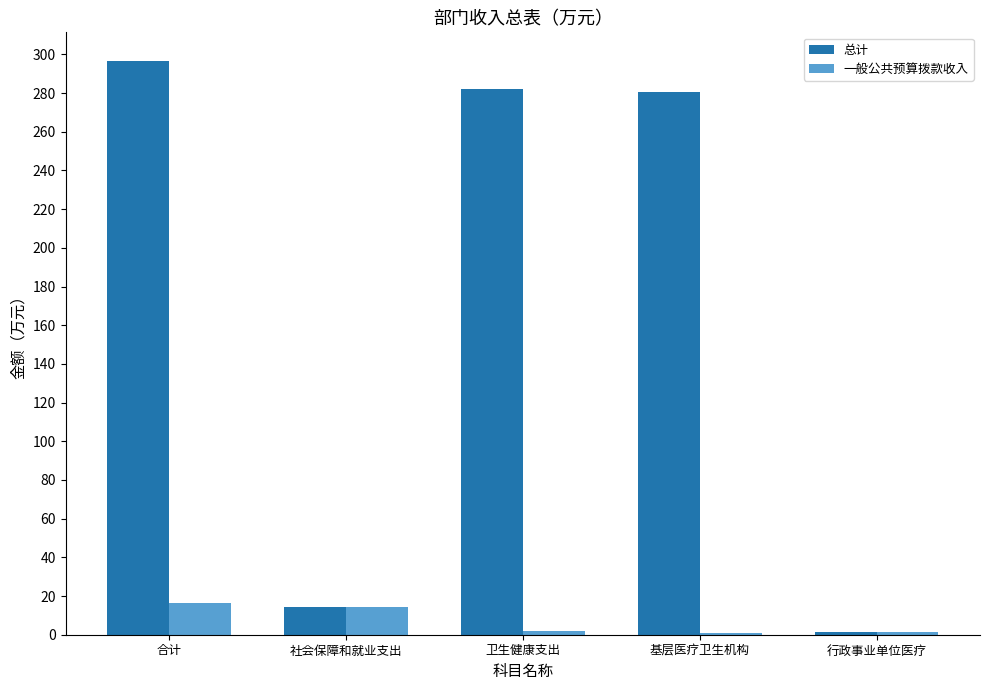

What is the sum of all 总计 values?

875.3